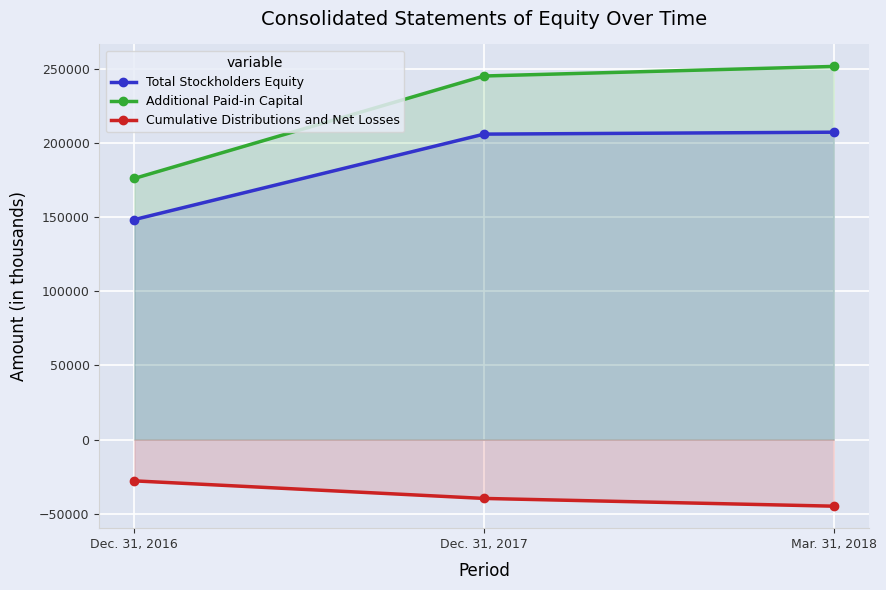

The value of Additional Paid-in Capital at Mar. 31, 2018 is 251525. True or false?

True